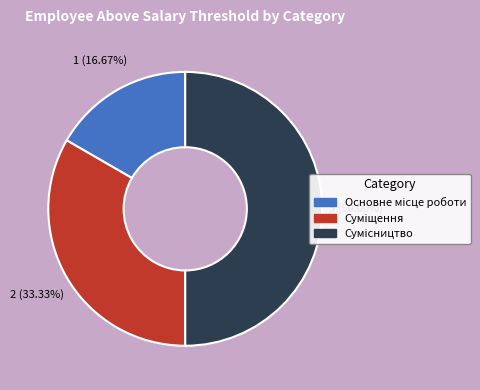

How many slices are in this pie chart?

3